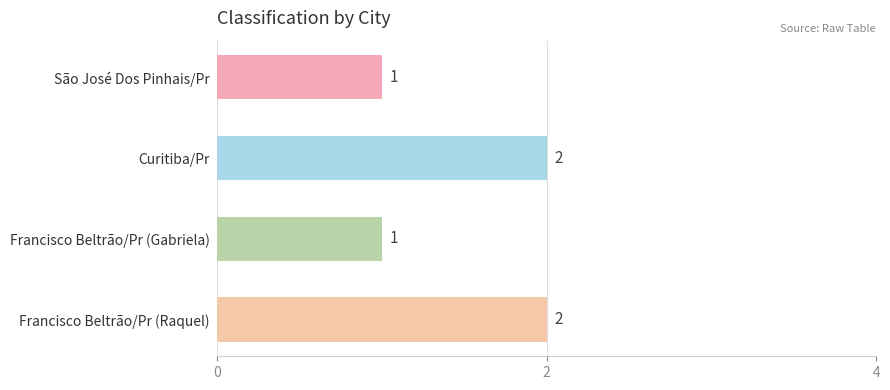

True or false: the data shows 1 at Francisco Beltrão/Pr (Raquel).

False